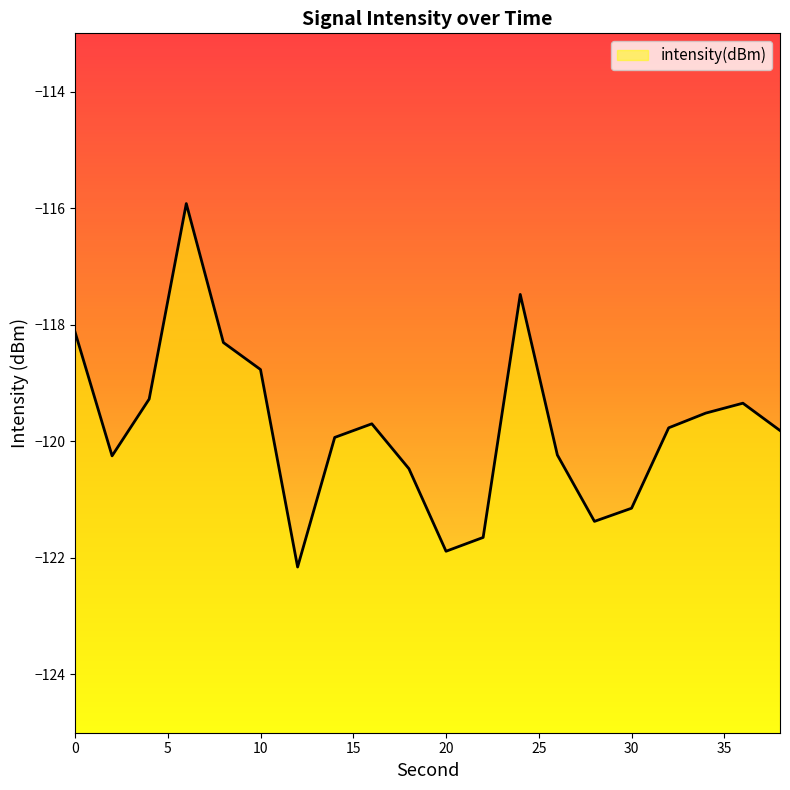

Which label corresponds to the largest value in the chart?

6